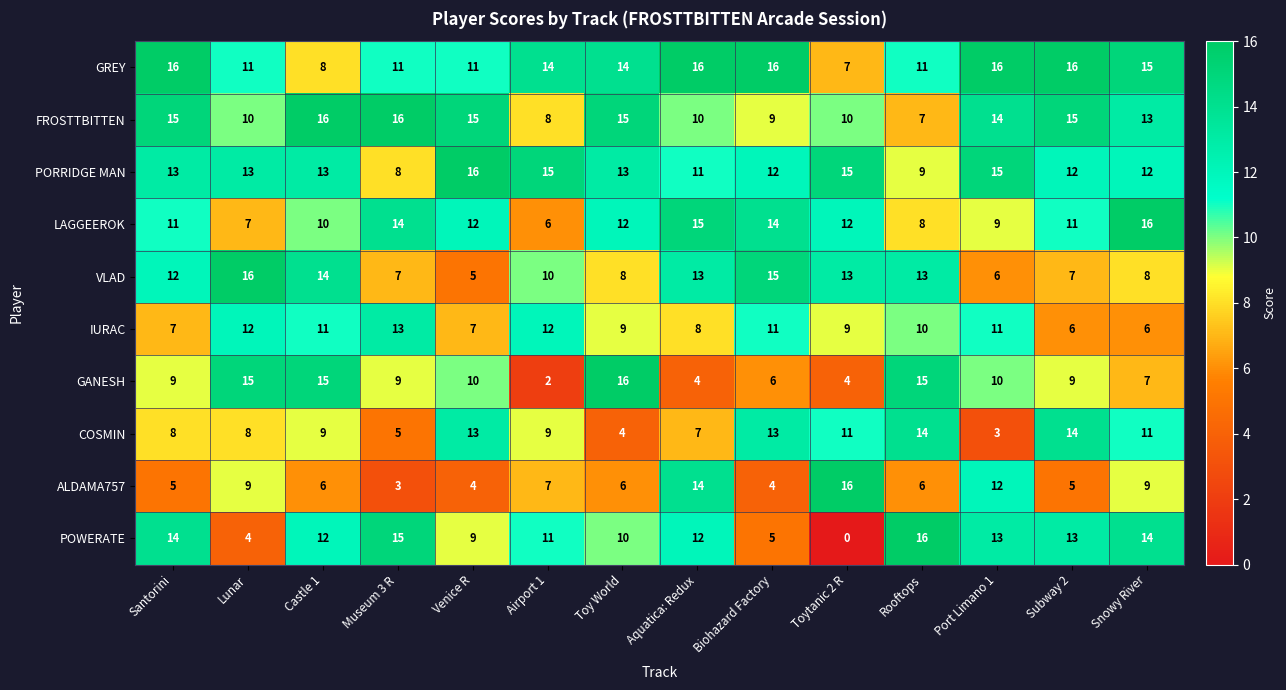

What is the difference between the maximum and minimum values in the IURAC series?

7